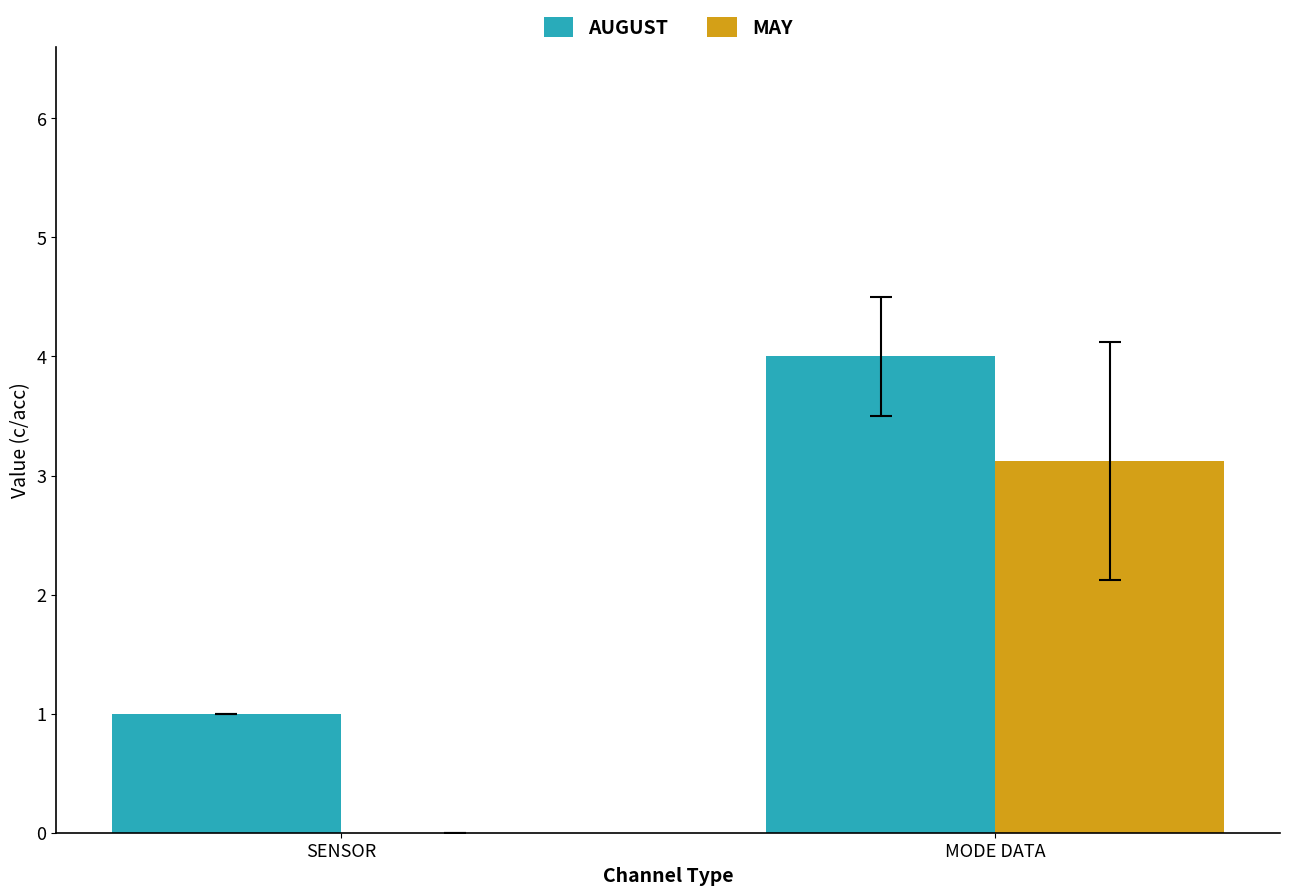

Which series has the largest range (max minus min)?

MAY